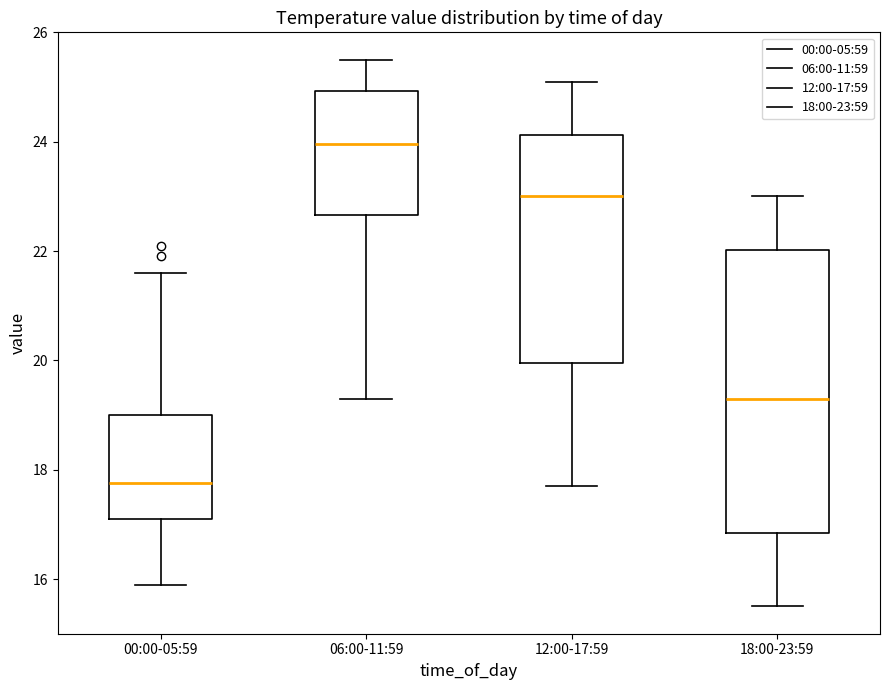

Which box is the tallest, from its lower edge to its upper edge?

18:00-23:59